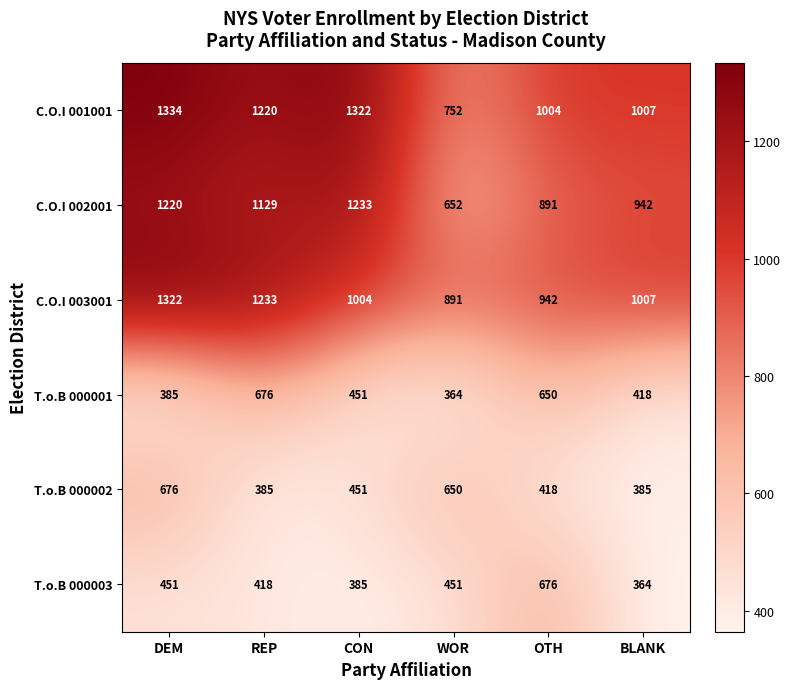

The value of C.O.I 002001 at BLANK is 942. True or false?

True